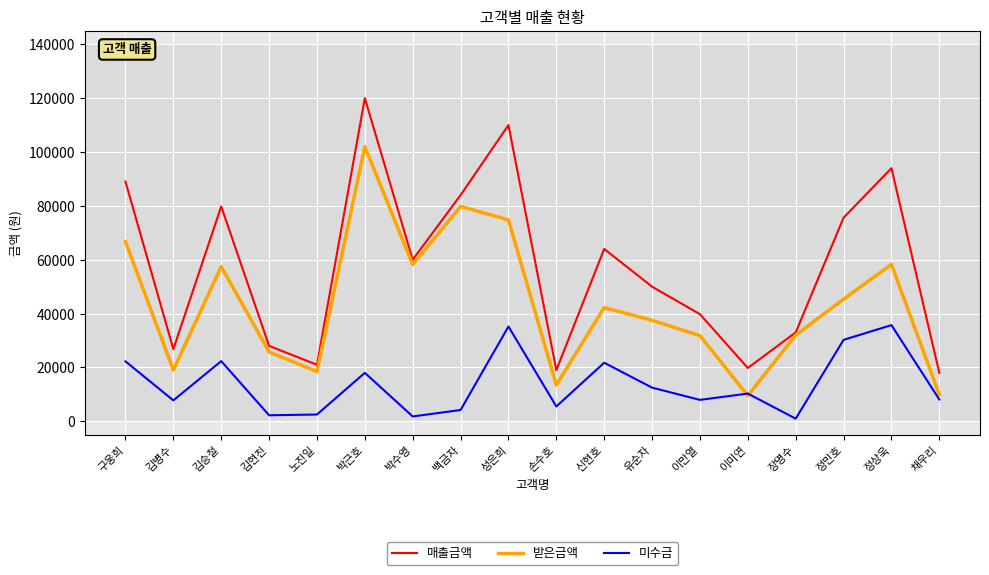

Which series changed the most between 구웅희 and 성은희?

매출금액